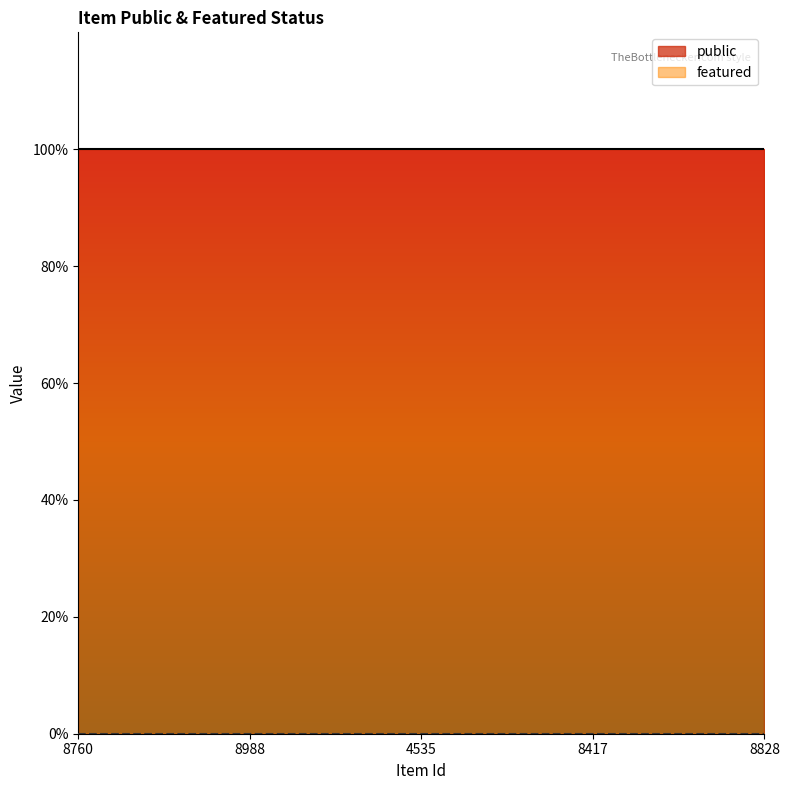

True or false: featured has more than 0 points higher than both neighbors.

False